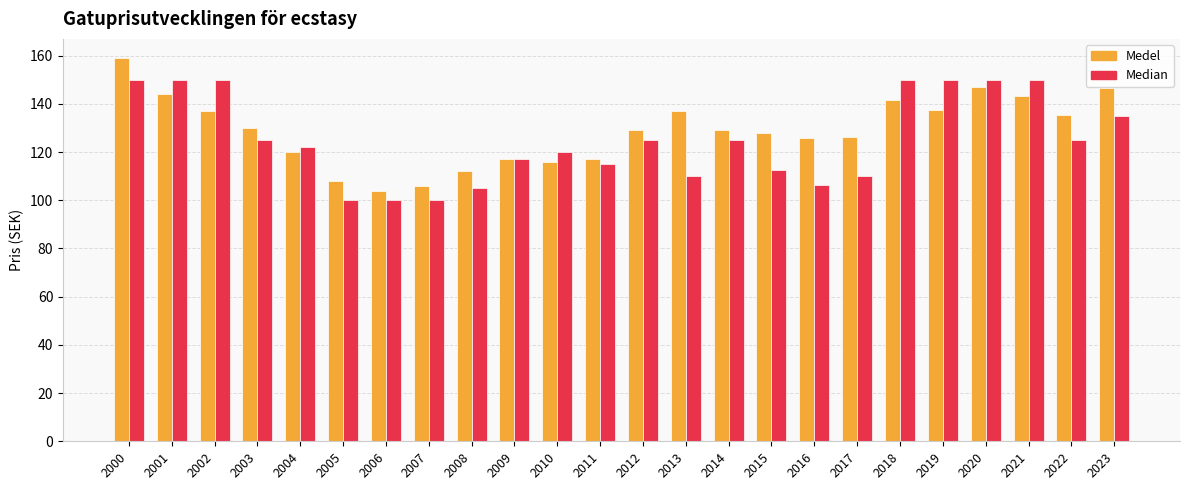

The value of Median at 2001 is 240.9. True or false?

False